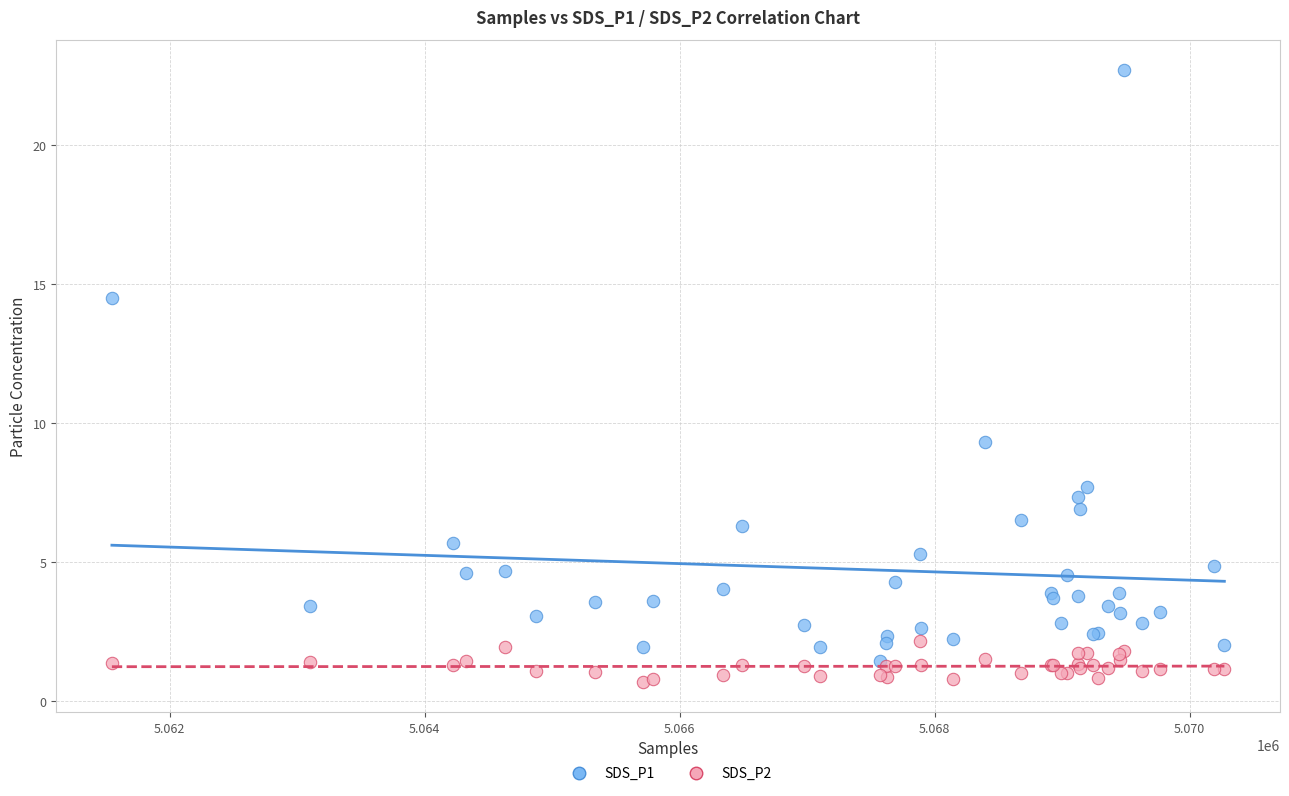

Which series reaches the minimum Y coordinate?

SDS_P2